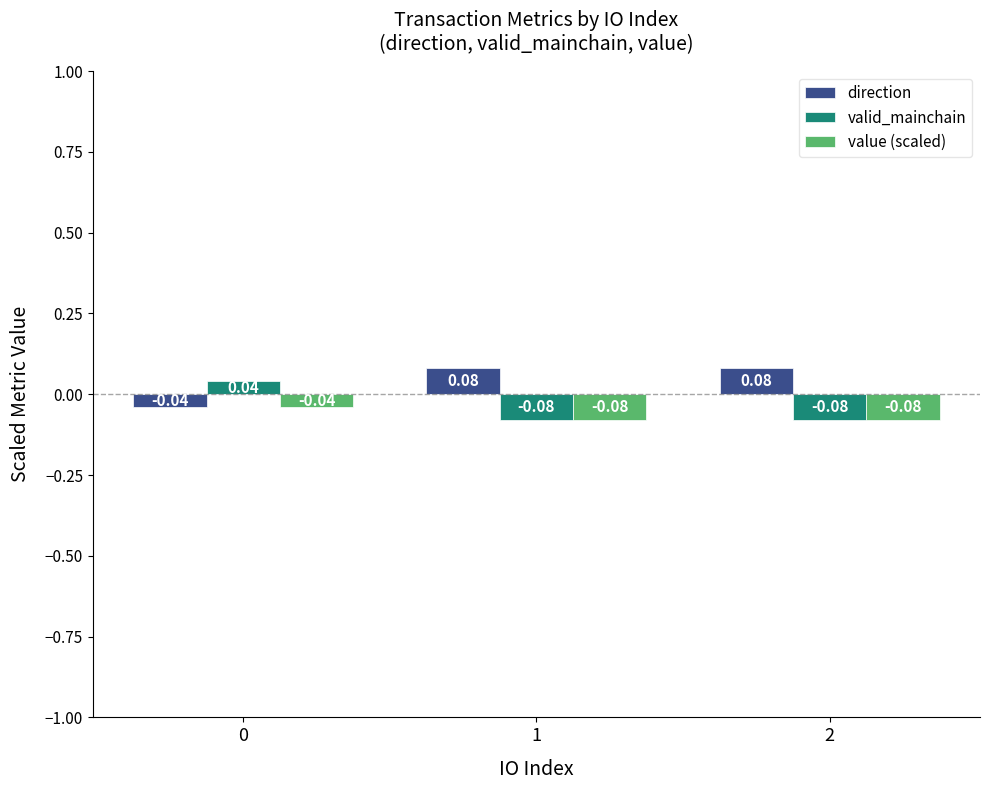

What are all the series names shown in the legend?

direction, valid_mainchain, value (scaled)